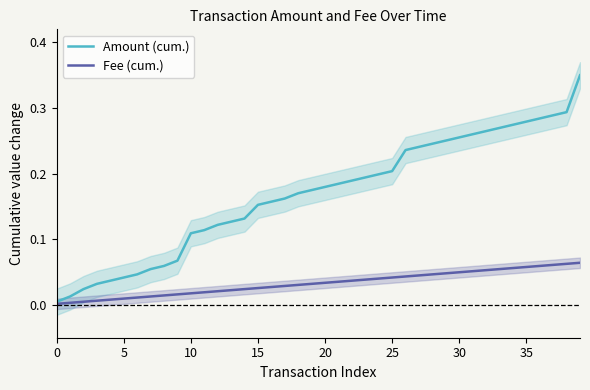

How many categories are shown in the chart?

40